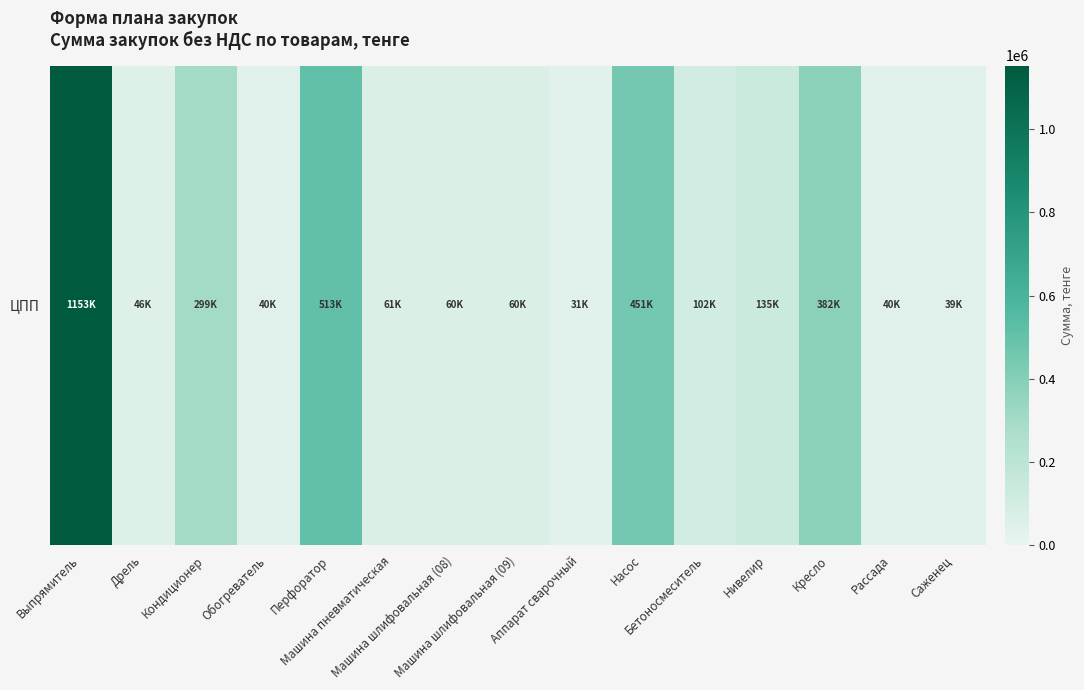

What is the change in value from Дрель to Обогреватель?

-5956.0